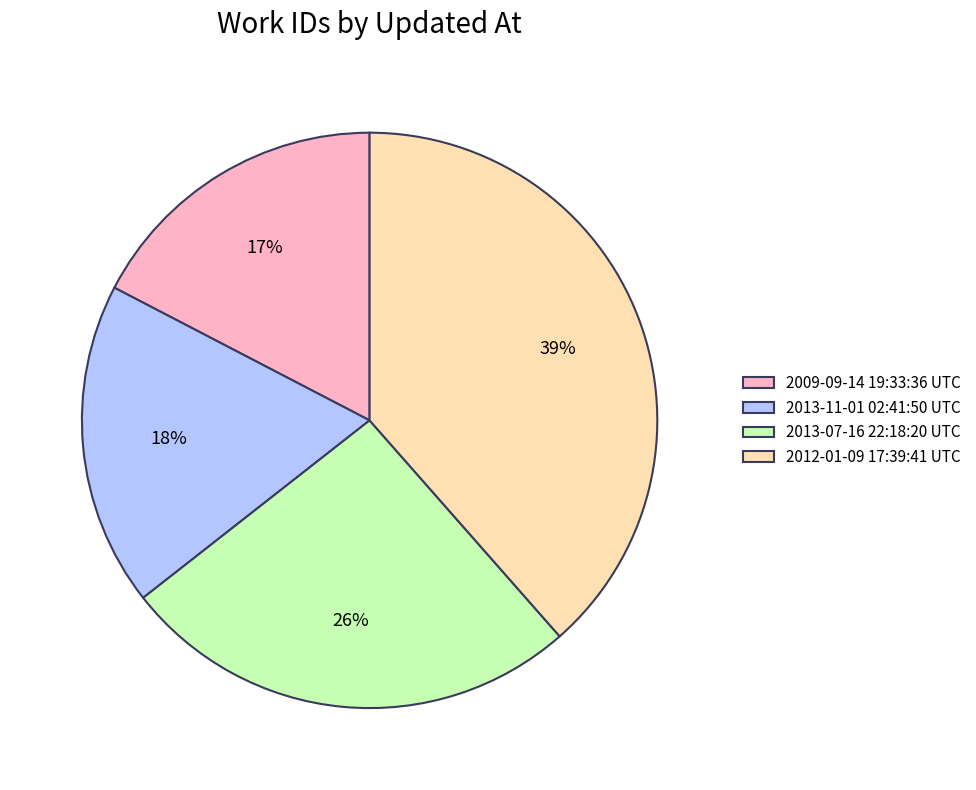

Is it true that 2013-11-01 02:41:50 UTC is 18% of the pie?

True